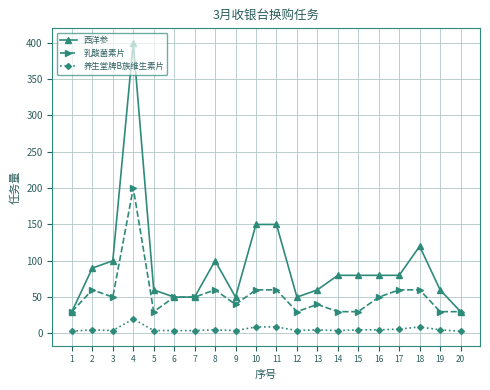

True or false: 乳酸菌素片 and 养生堂牌B族维生素片 cross at least once.

False